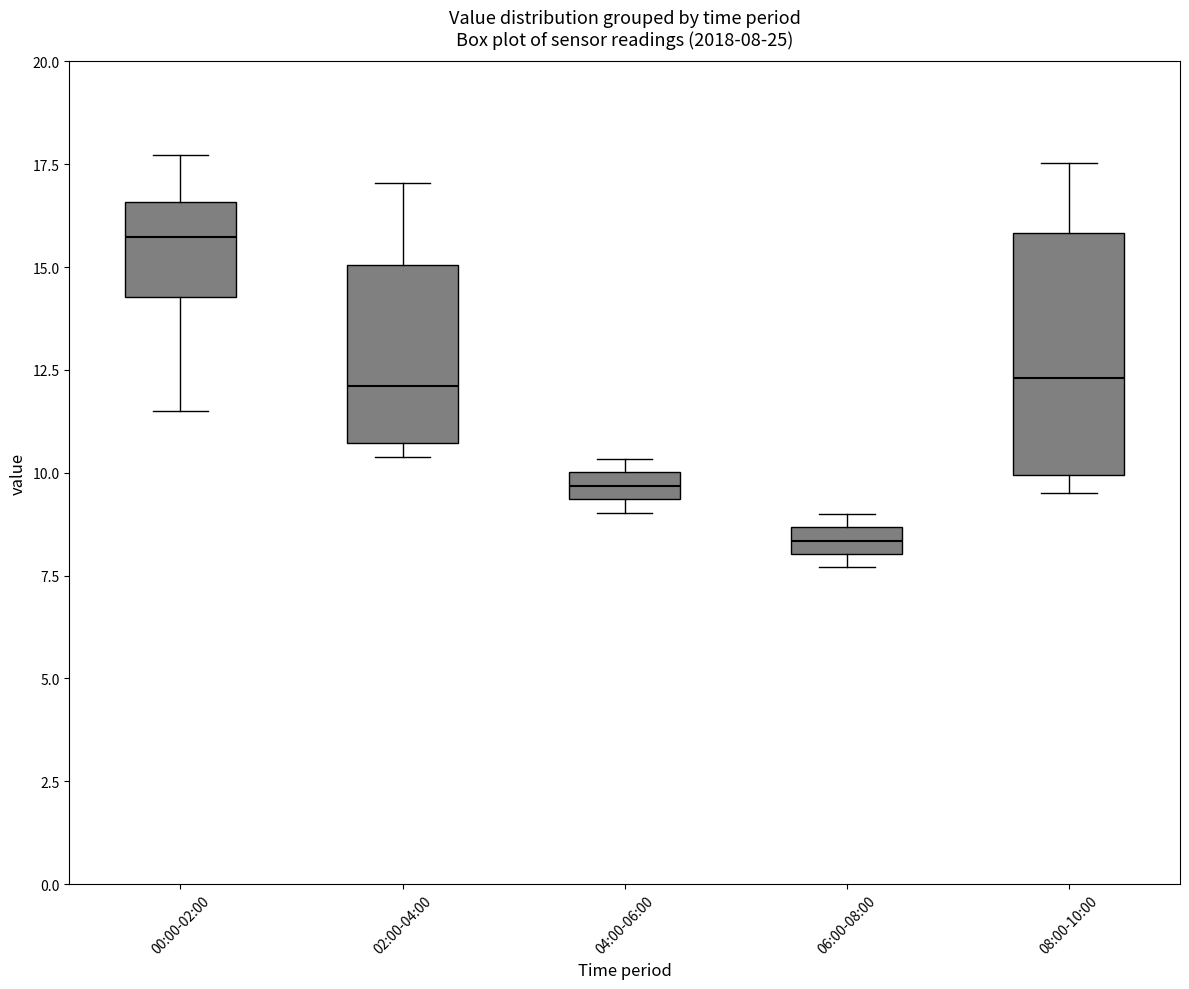

Which box is the tallest, from its lower edge to its upper edge?

08:00-10:00